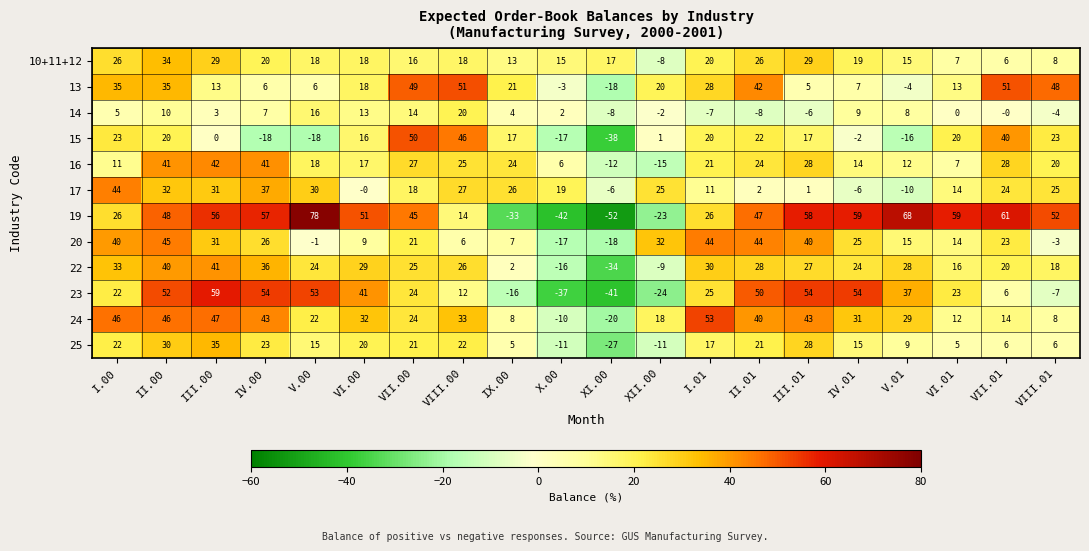

What is the maximum value shown in the chart?

78